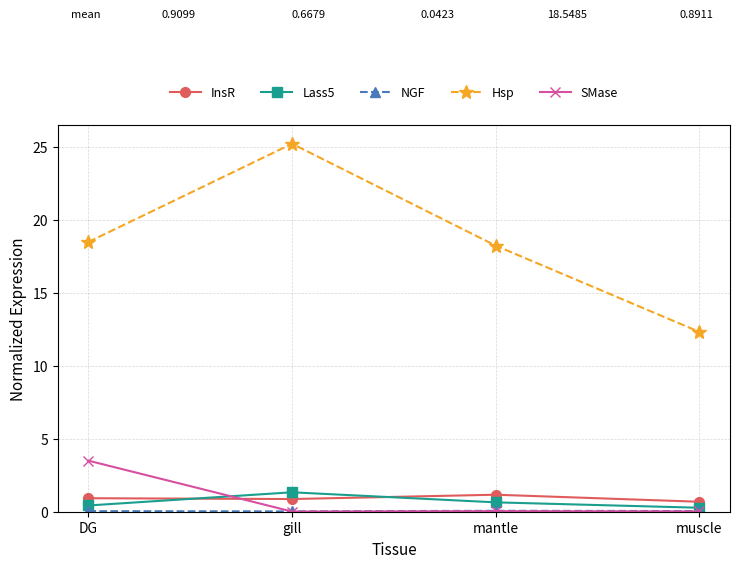

In Hsp, how many points are higher than both neighbors (excluding endpoints)?

1